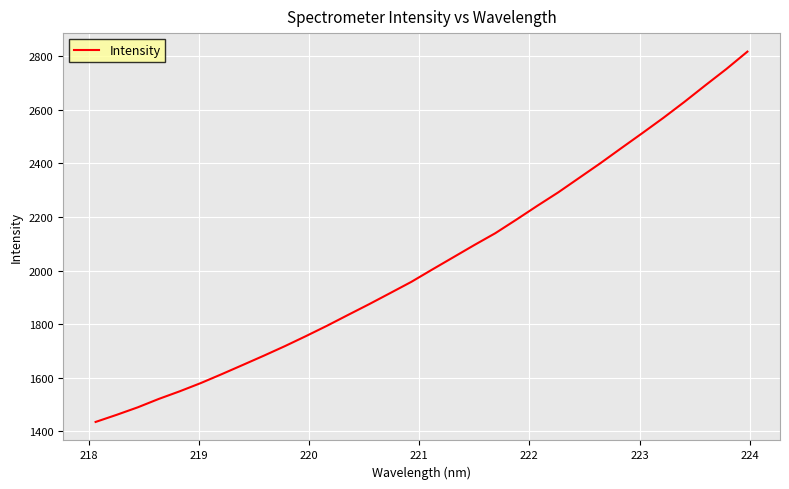

What is the difference between the maximum and minimum values?

1382.3